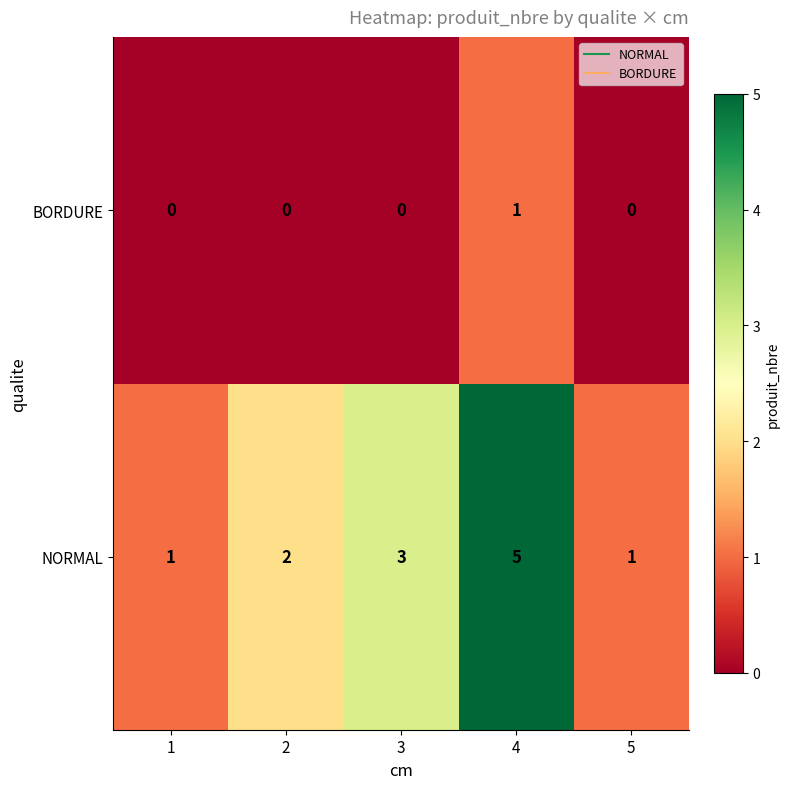

At 4, list the series in order from smallest to largest.

BORDURE, NORMAL